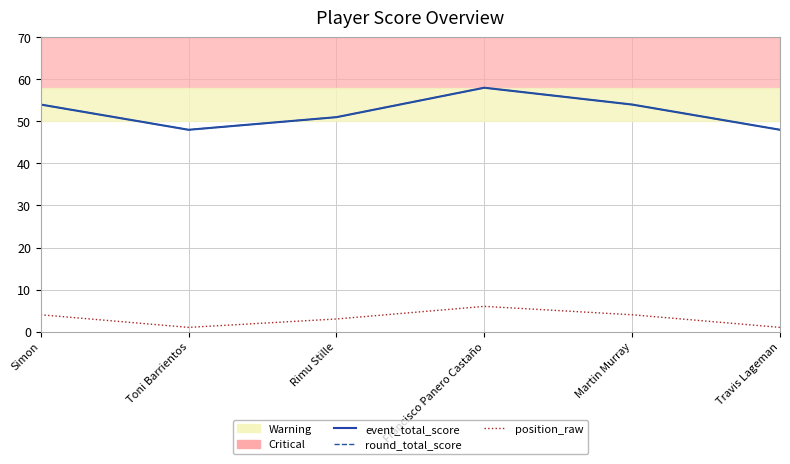

How many lines are shown in the chart?

3